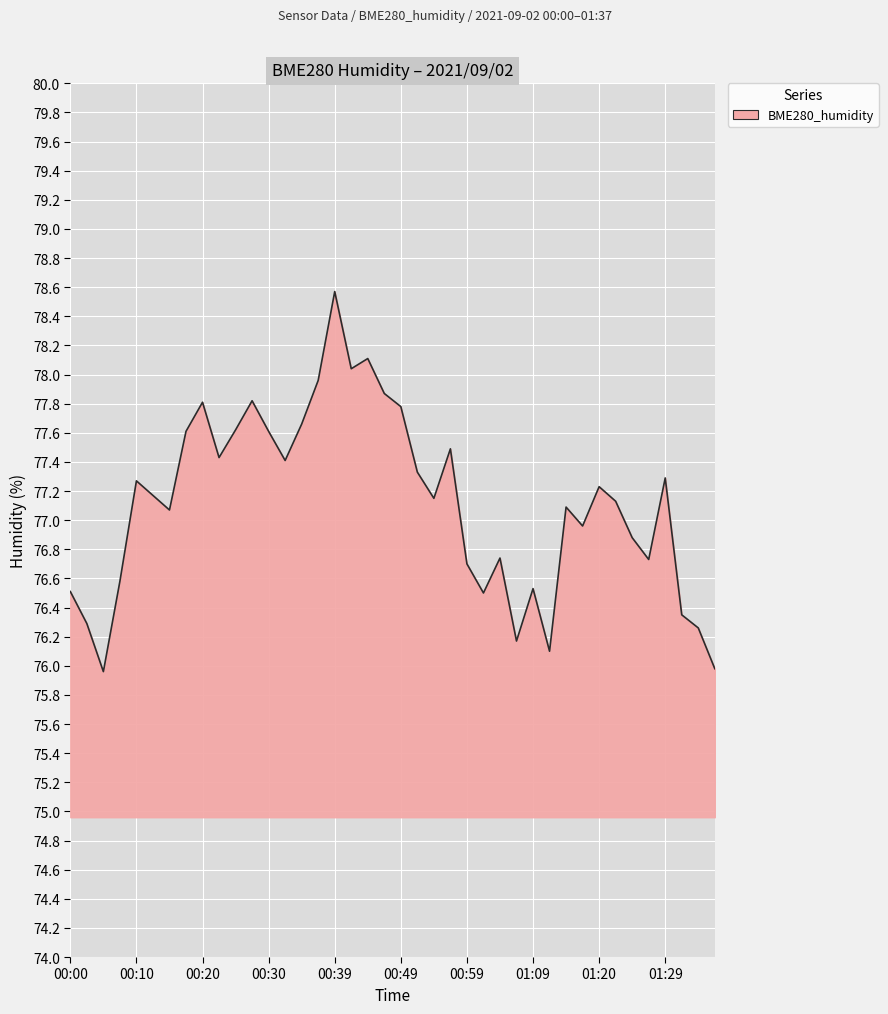

What is the difference between the maximum and minimum values?

2.6